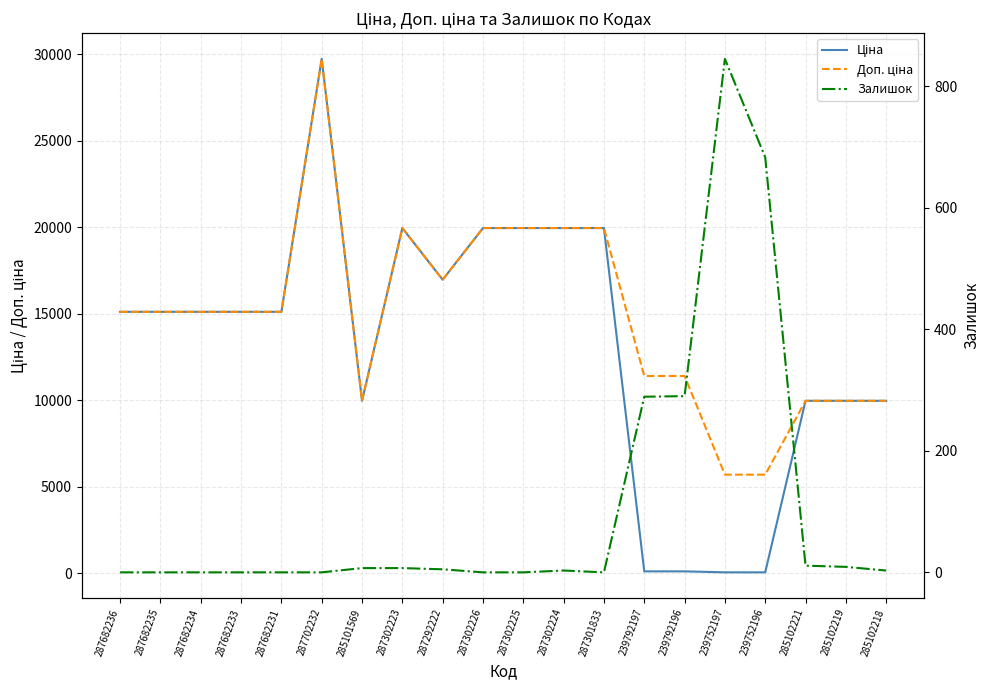

What value does the Залишок series have at 287302223?

7.0